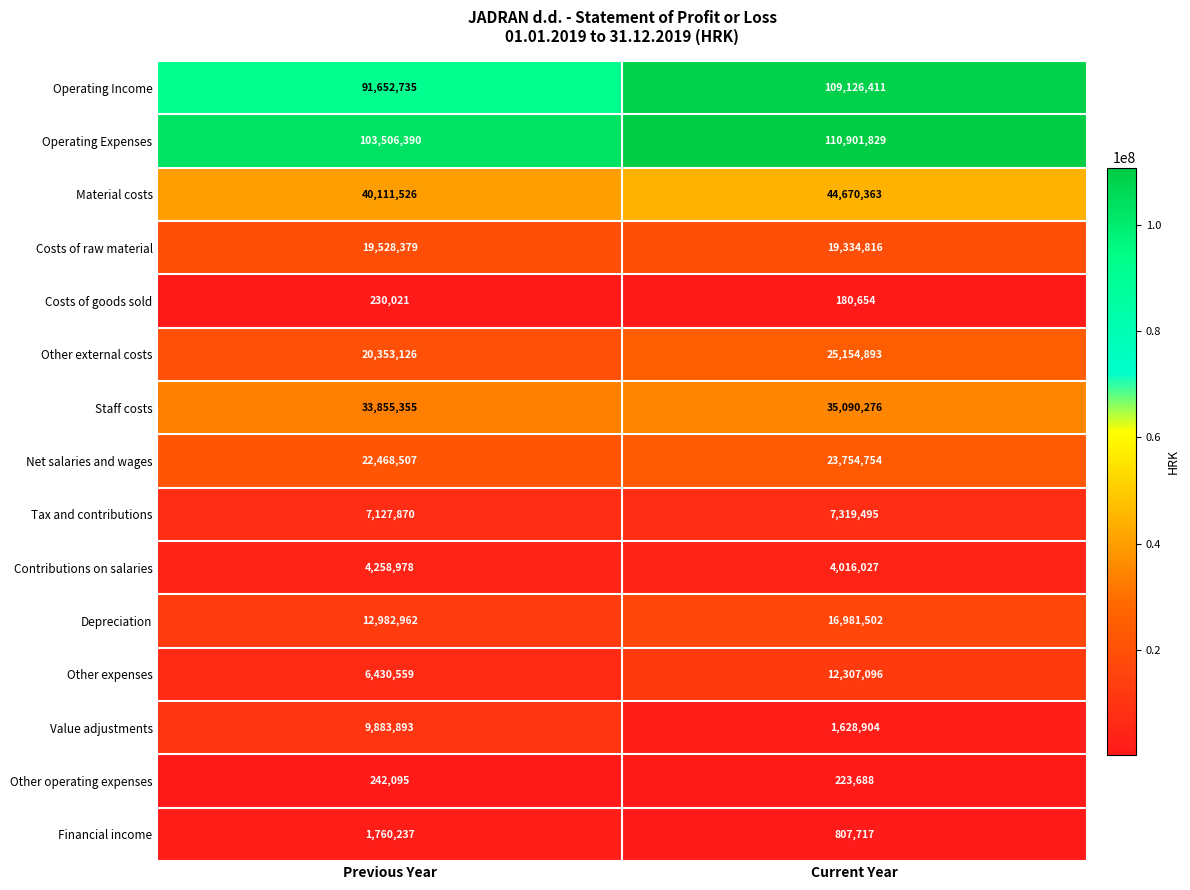

What is the spread (max minus min) of values at Current Year?

110721175